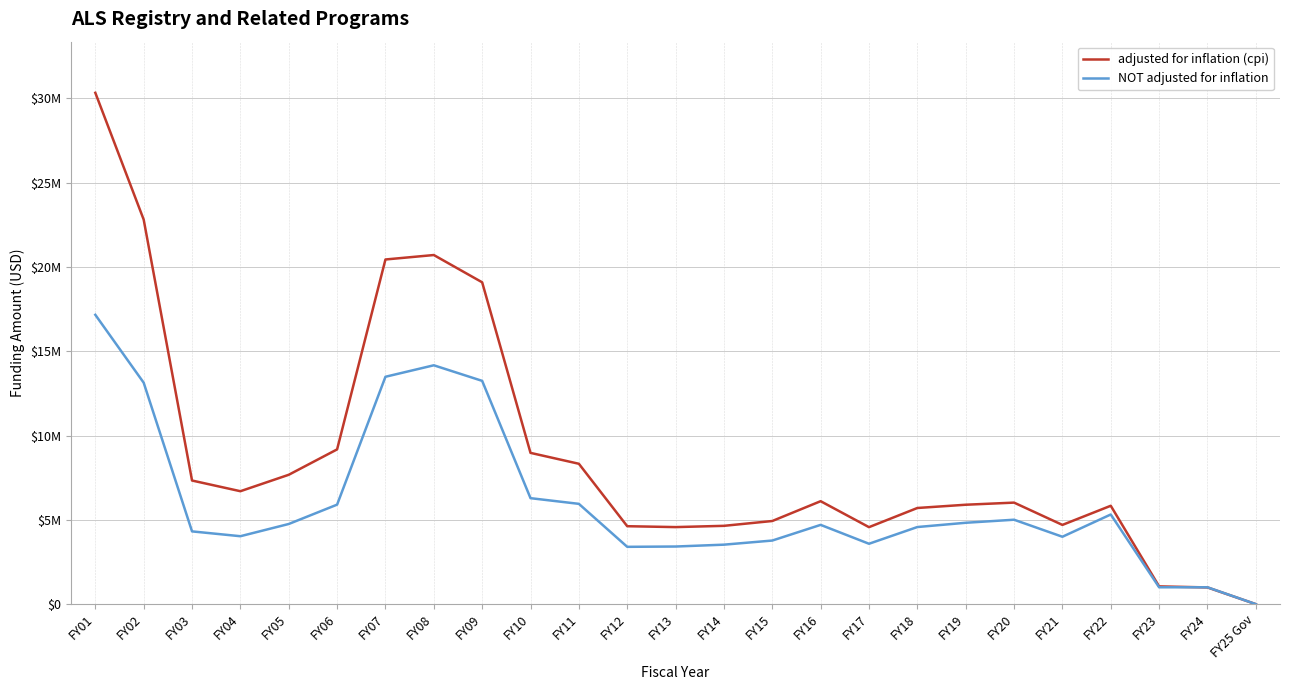

What are all the series names shown in the legend?

adjusted for inflation (cpi), NOT adjusted for inflation